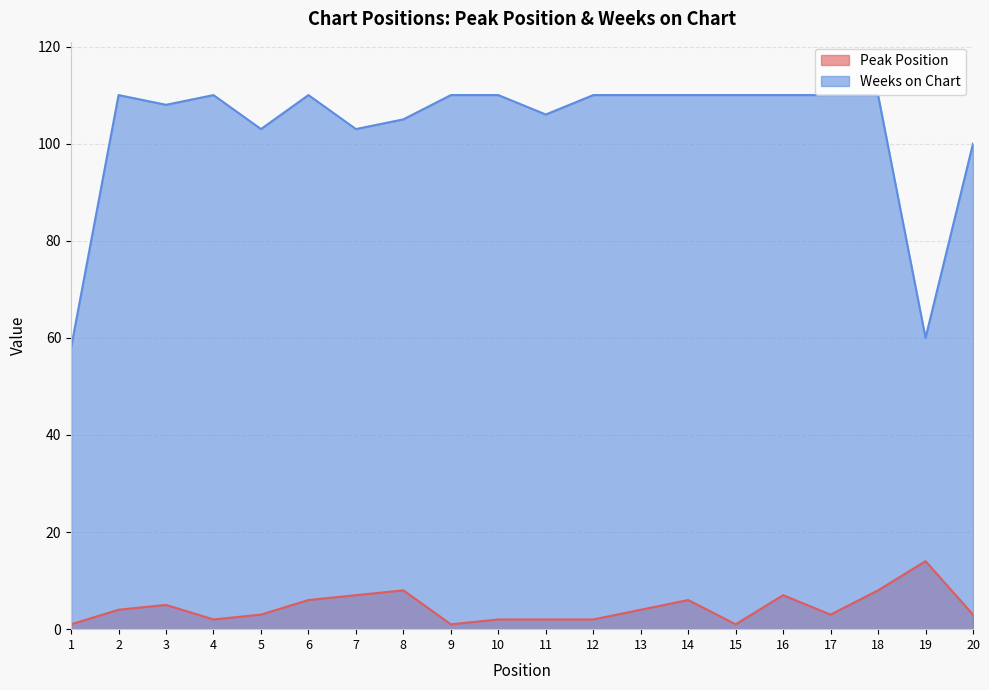

How many values in the Peak Position series are below 4?

10